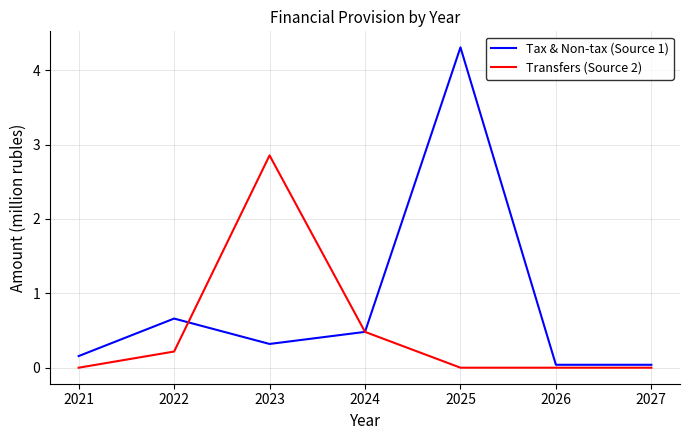

Between 2021 and 2024, which series saw the biggest shift?

Transfers (Source 2)